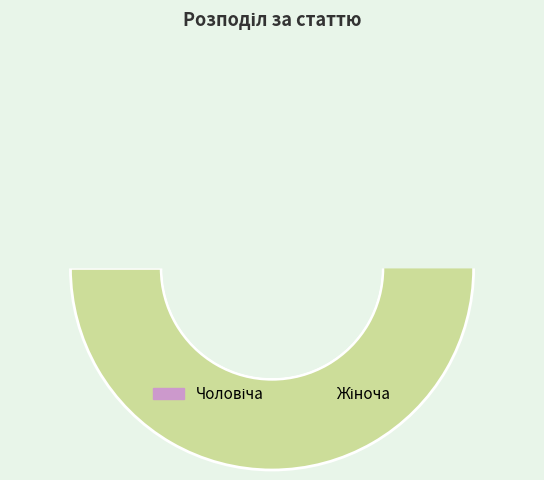

To the nearest percent, what is the difference between the largest and smallest slice percentages?

33%